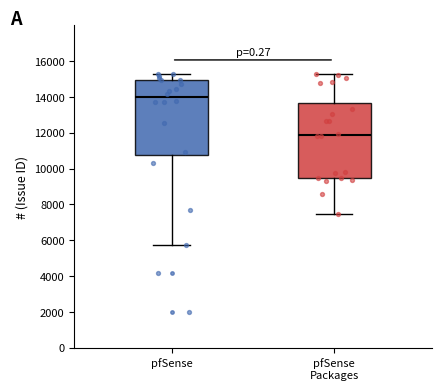

Which box has the lowest median line?

pfSense Packages